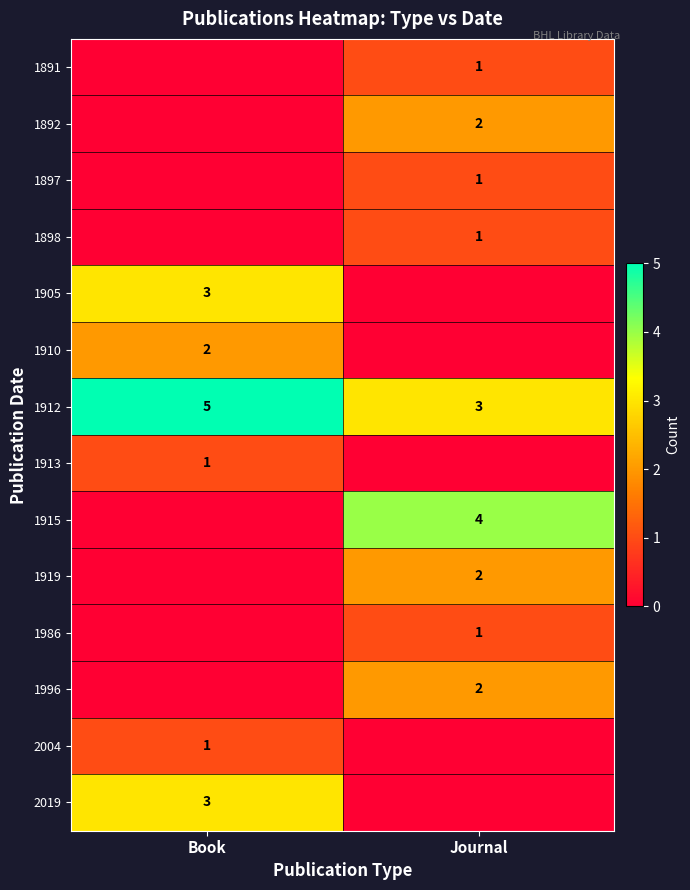

What is the difference between the highest and lowest values at Journal?

4